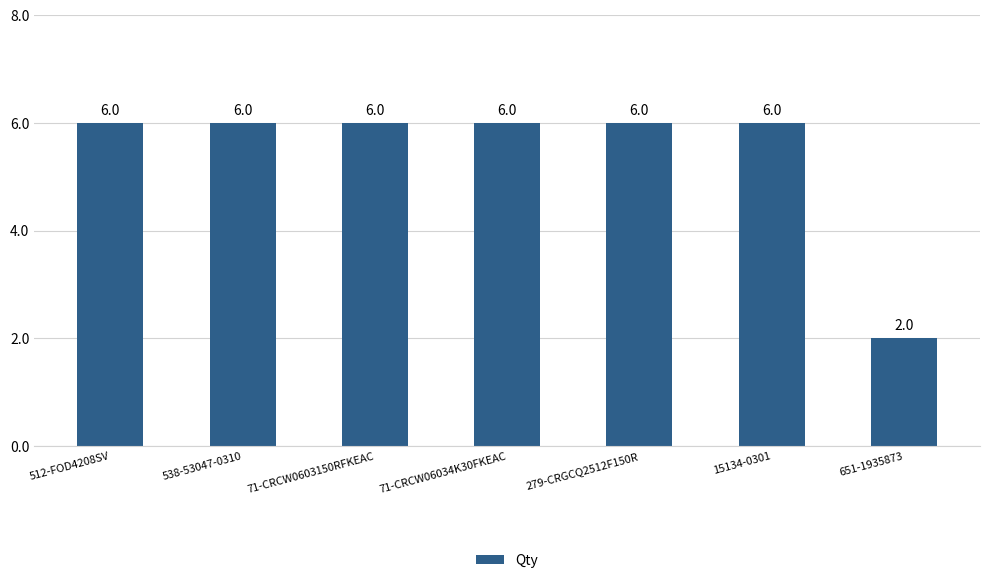

Reading left to right, extract all data points from this chart.

6	6	6	6	6	6	2